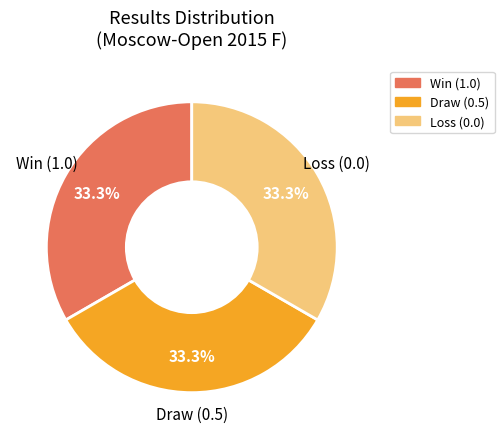

Does any single category account for the majority?

No